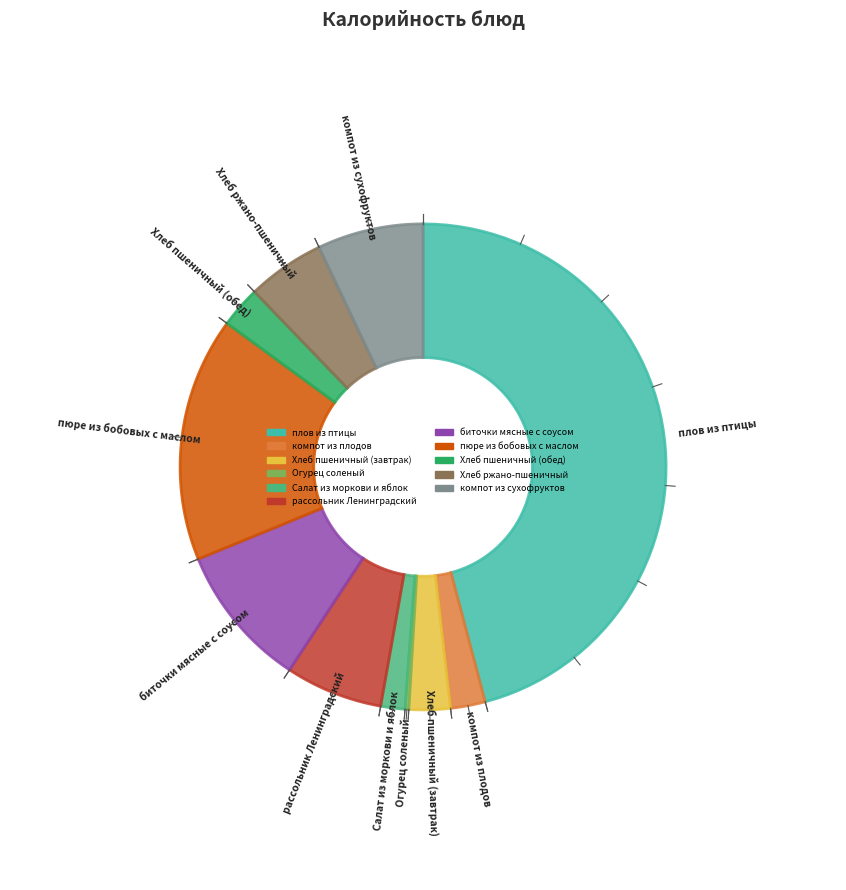

Is it true that биточки мясные с соусом is 19% of the pie?

False